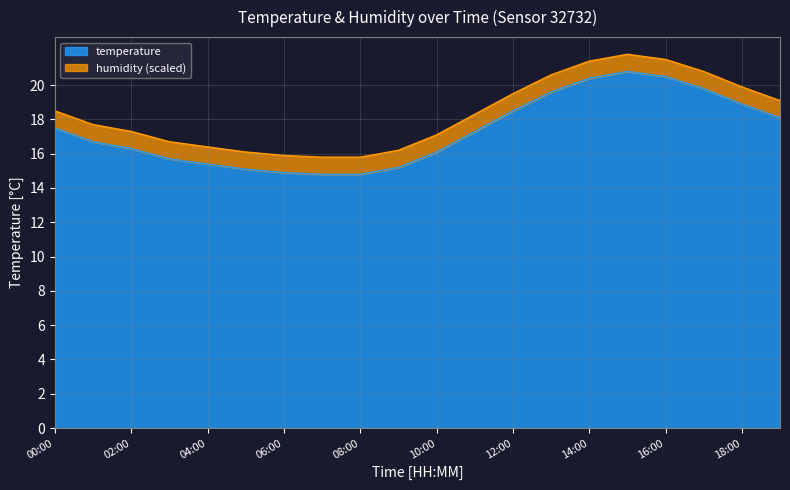

The chart shows a value of 25.3 at 05:00. True or false?

False